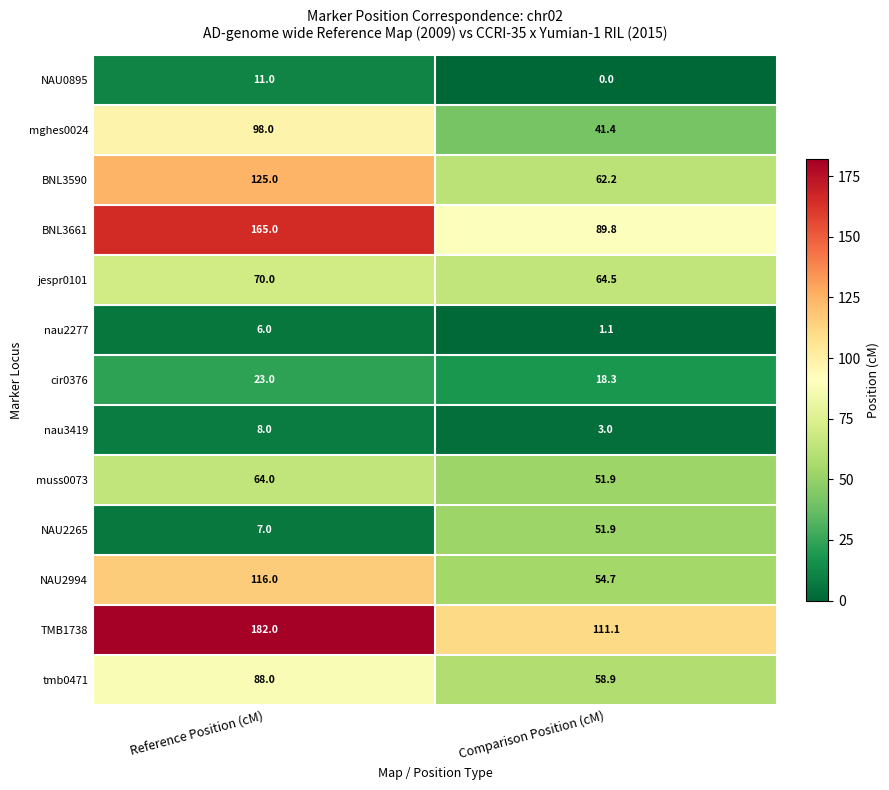

Which series changed the most between Reference Position (cM) and Comparison Position (cM)?

BNL3661